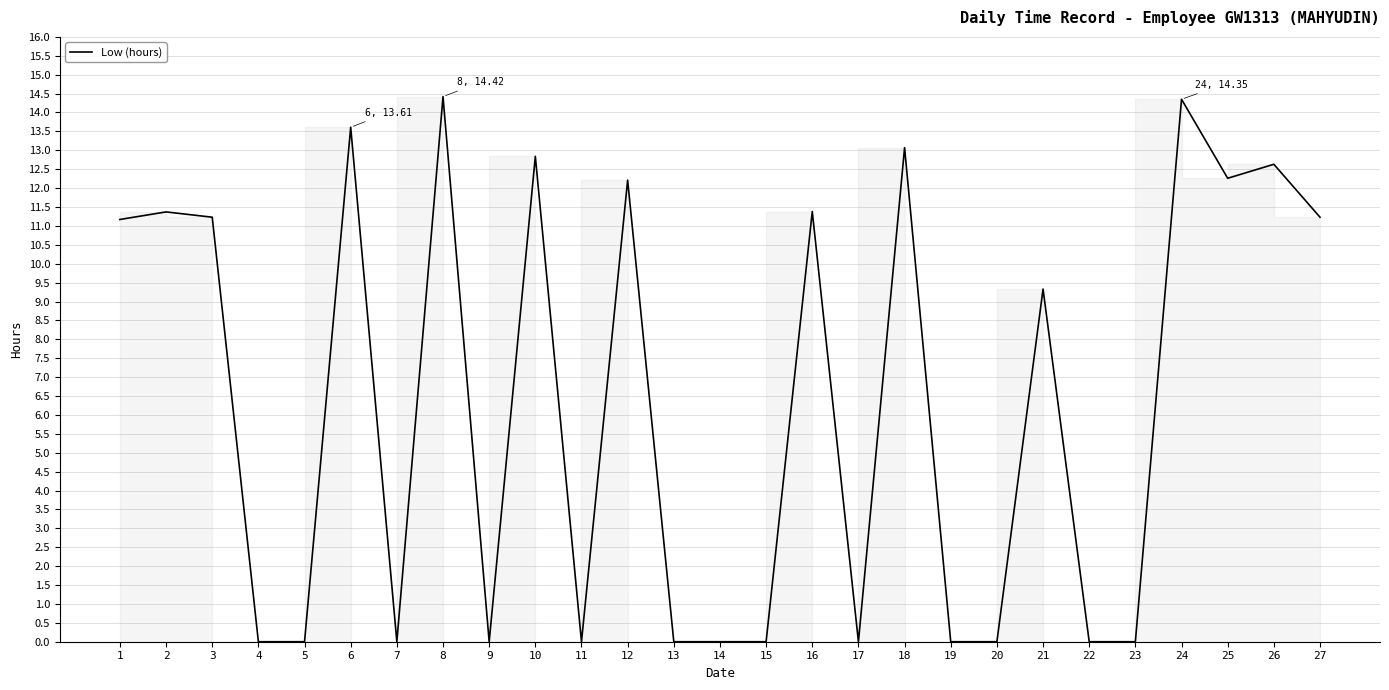

Is this an area chart (filled region under the line)?

No